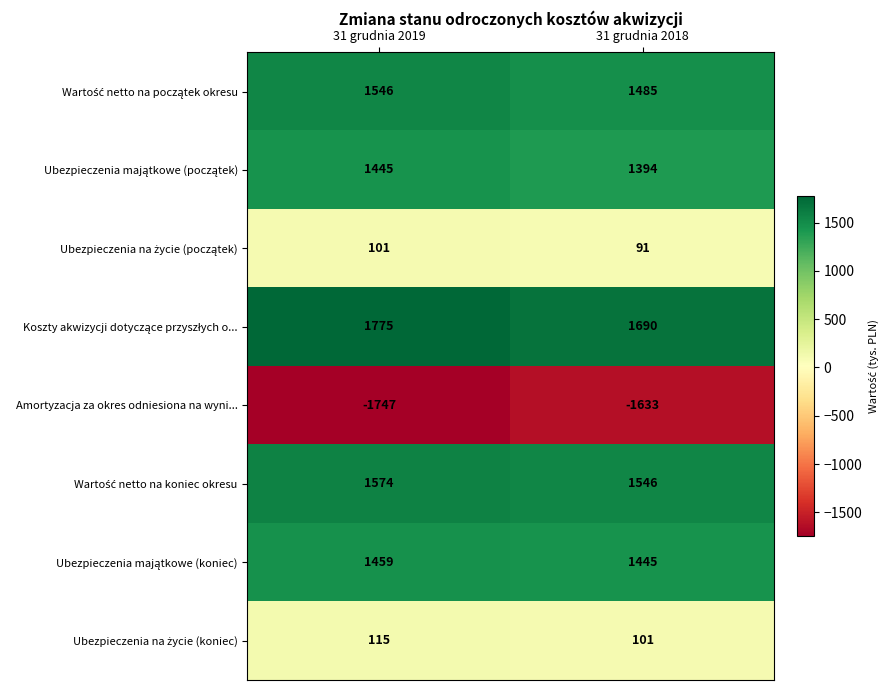

Count the number of categories in the chart.

2